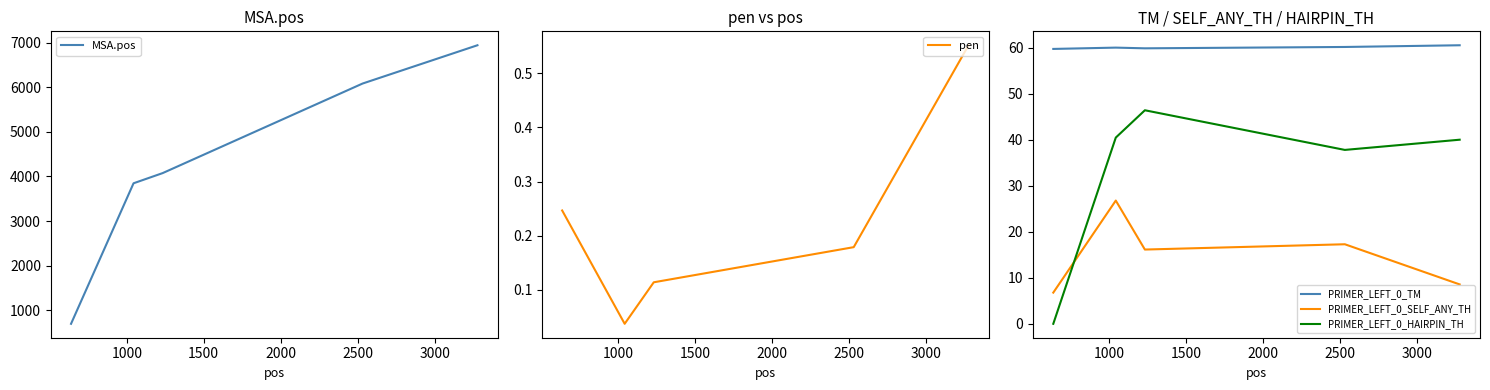

True or false: MSA.pos and PRIMER_LEFT_0_HAIRPIN_TH intersect in this chart.

False